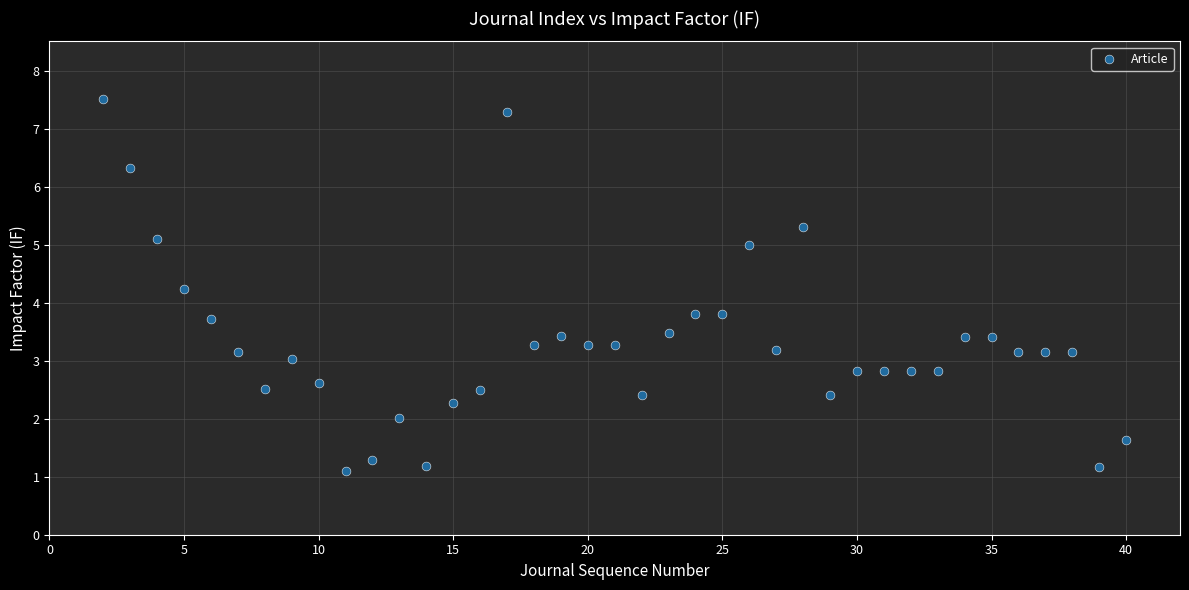

What is the range of X values (max minus min)?

38.0